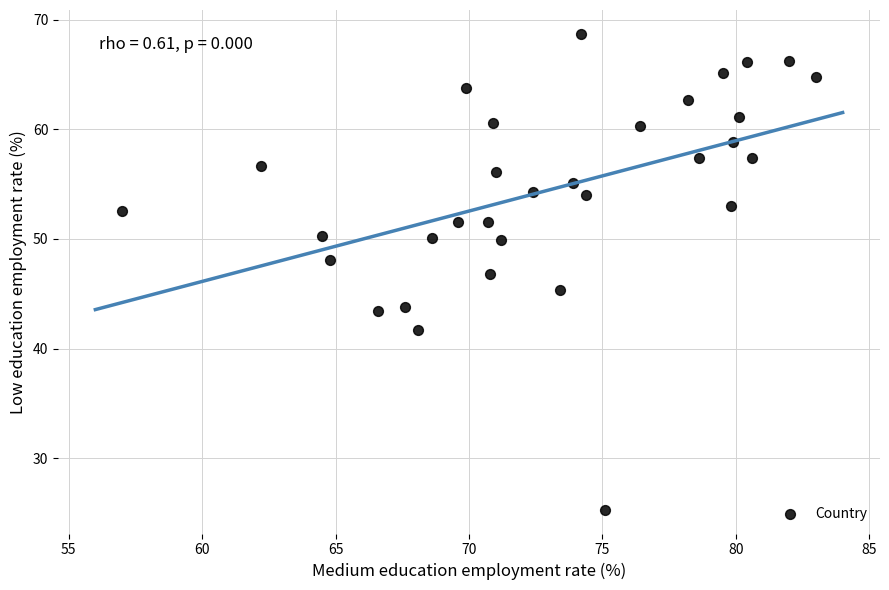

What is the range of Y values (max minus min)?

43.4